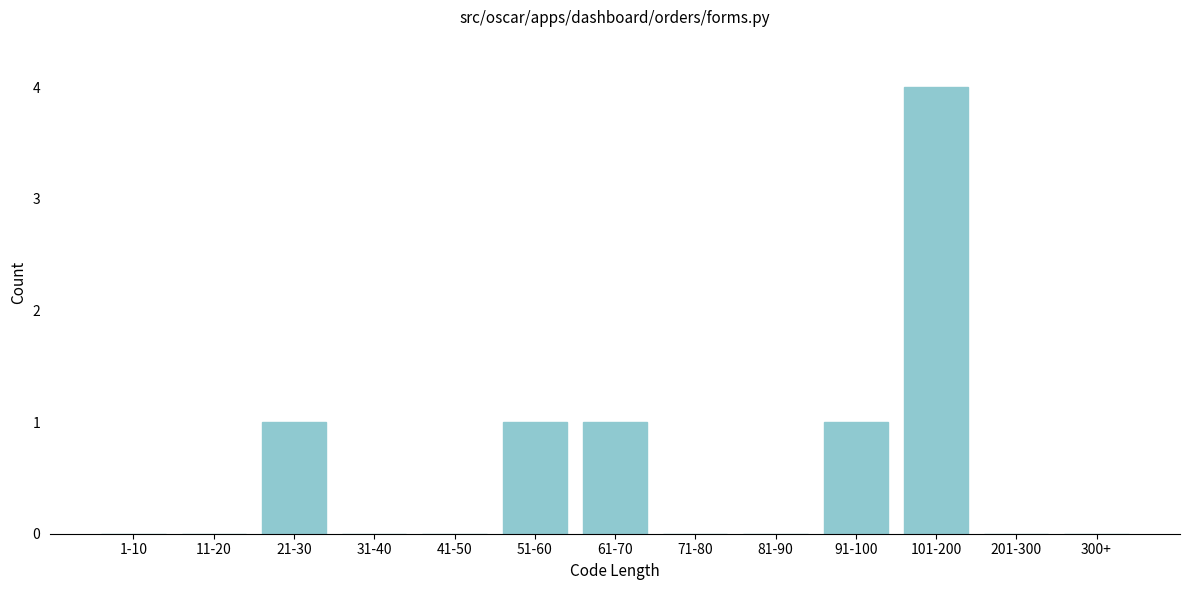

Reading left to right, what are all the values shown in this chart?

1-10=0	11-20=0	21-30=1	31-40=0	41-50=0	51-60=1	61-70=1	71-80=0	81-90=0	91-100=1	101-200=4	201-300=0	300+=0